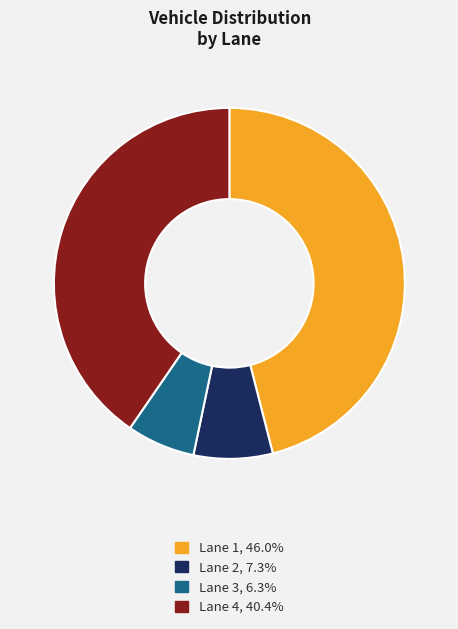

Approximately how many times larger is the value at Lane 1 compared to Lane 3?

7.3